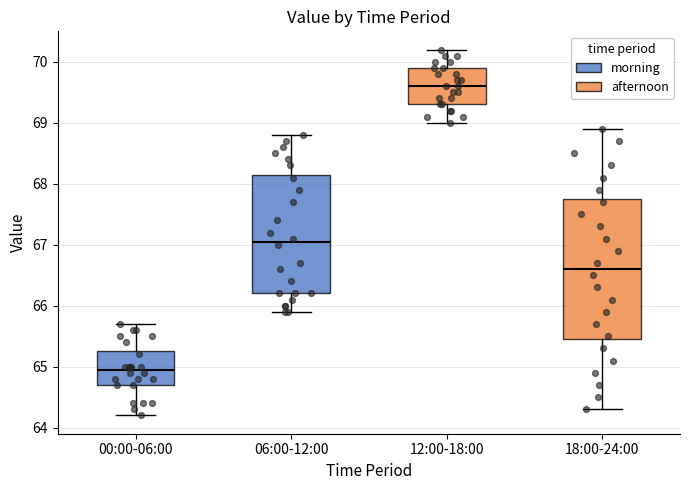

Which box is the tallest, from its lower edge to its upper edge?

18:00-24:00